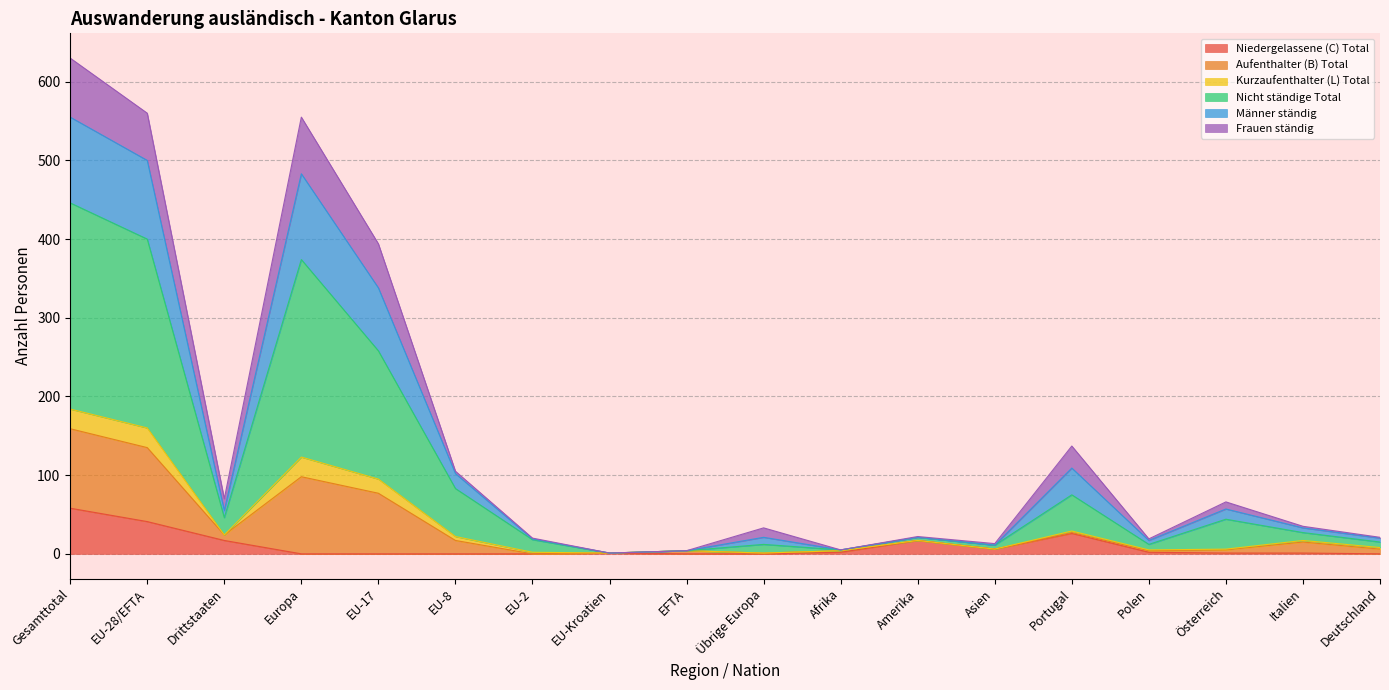

What is the maximum value for Niedergelassene (C) Total?

58